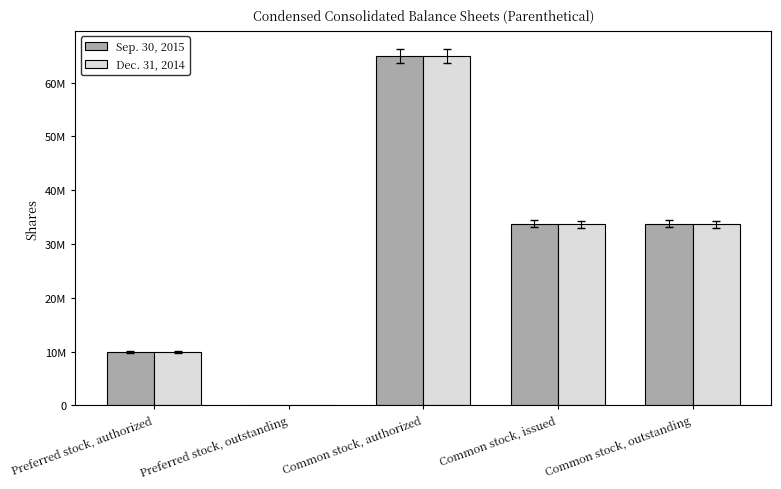

What is the sum of all Dec. 31, 2014 values?

142282604